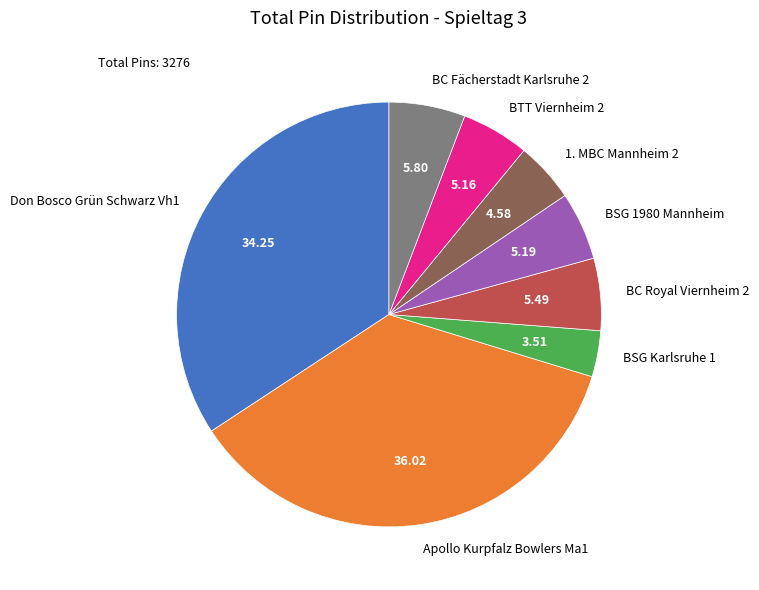

Is Apollo Kurpfalz Bowlers Ma1 the majority of the pie?

No